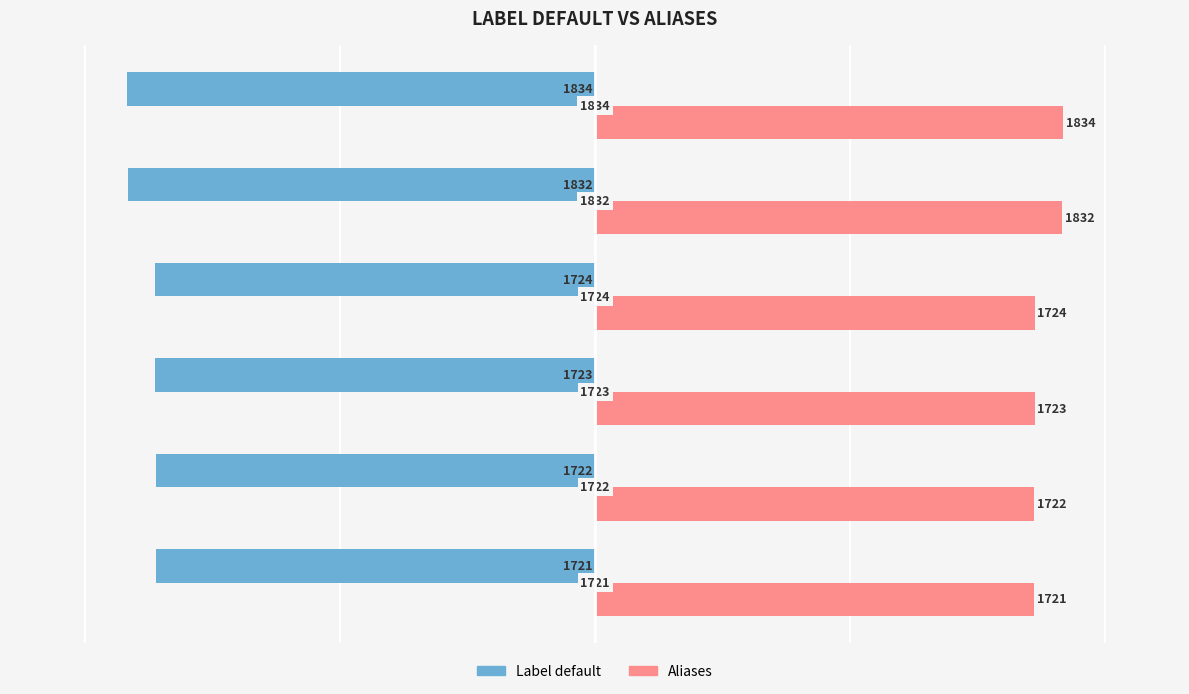

List the series in order of their peak value, highest first.

Aliases, Label default